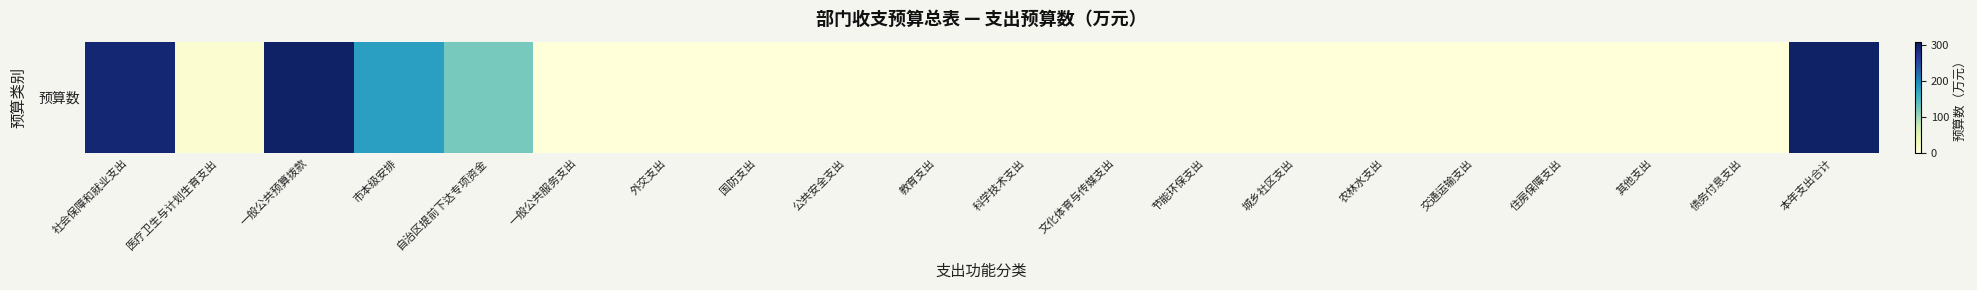

Between 公共安全支出 and 债务付息支出, which is larger?

公共安全支出